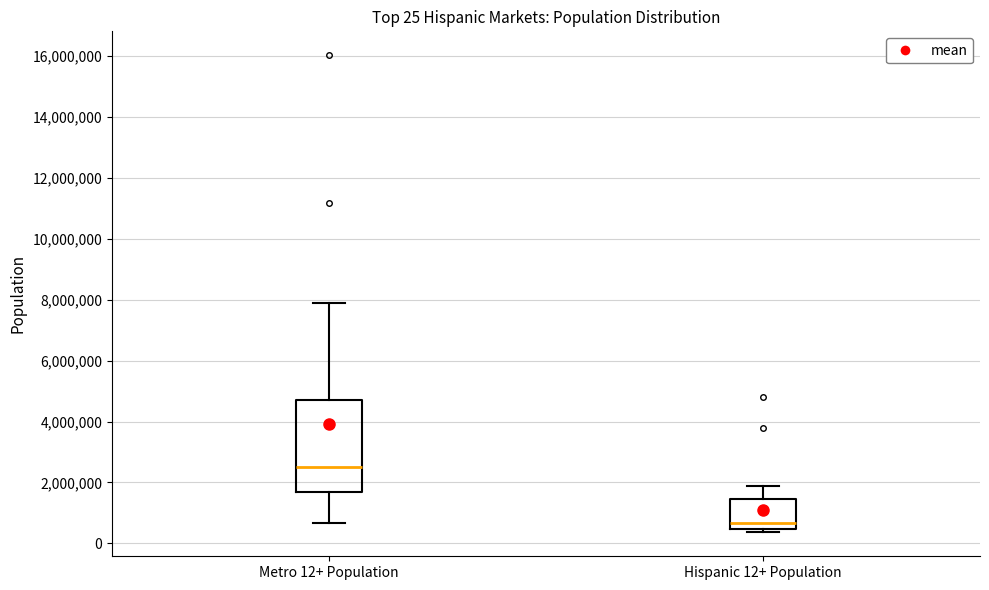

Comparing the boxes themselves (not the whiskers), which one is the tallest?

Metro 12+ Population